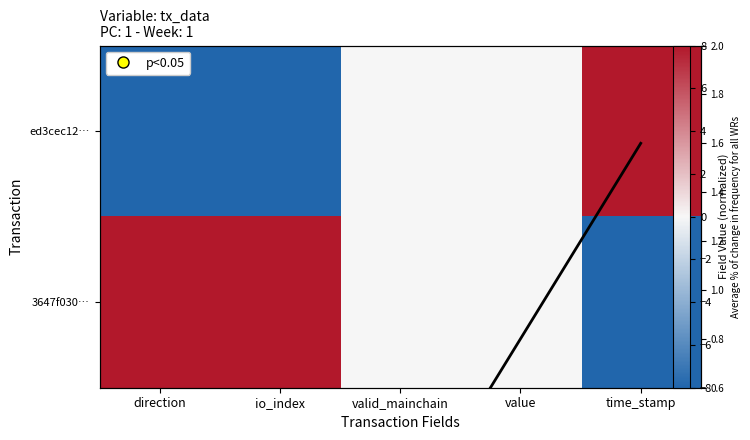

Which label corresponds to the largest value in the chart?

time_stamp